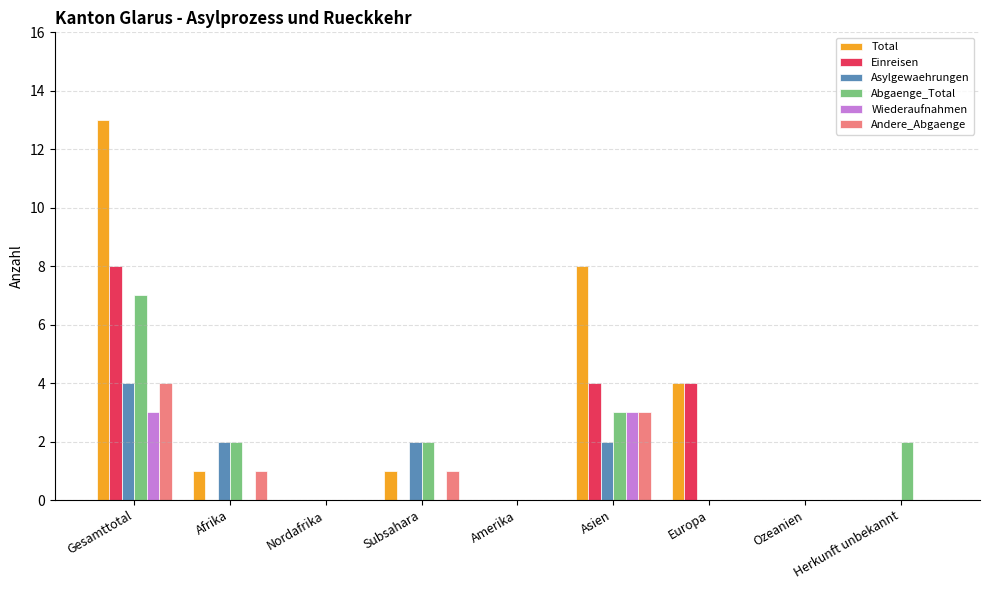

At which category is the sum across all series the highest?

Gesamttotal